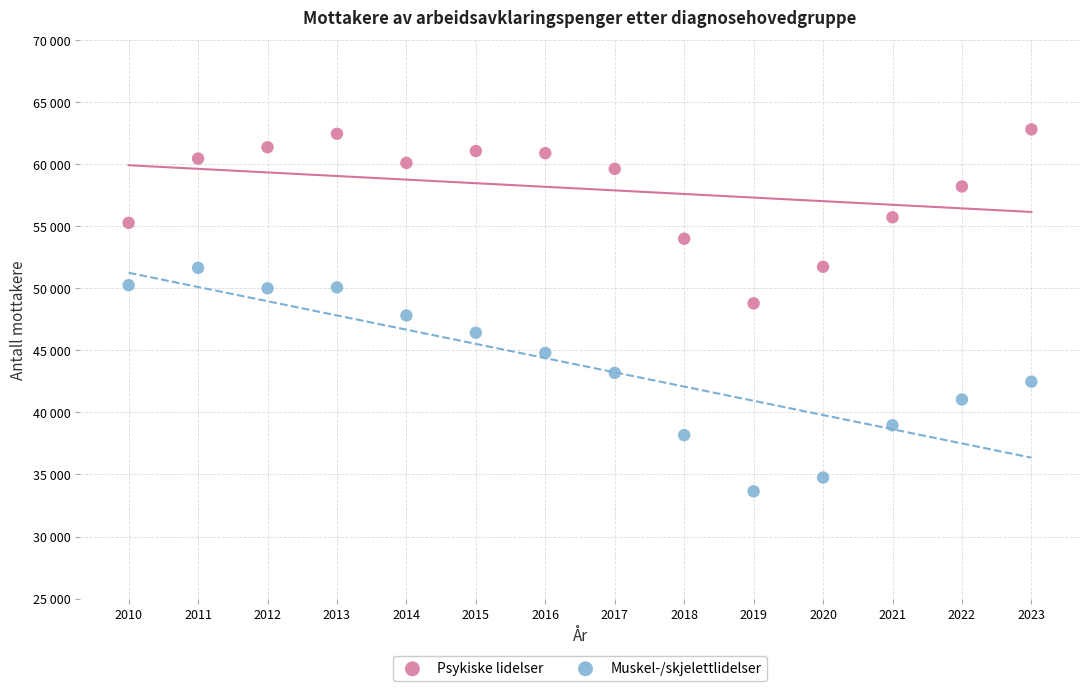

Which series contains the highest Y value?

Psykiske lidelser